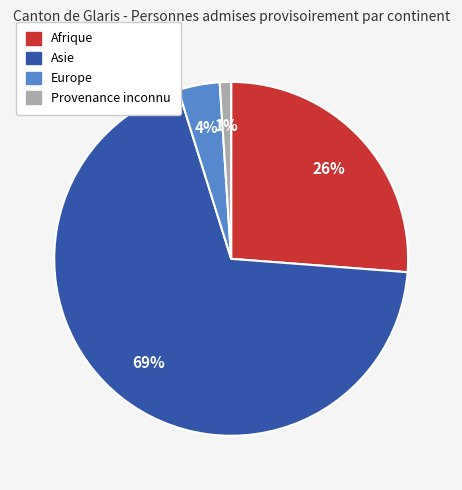

To the nearest percent, what is the average slice percentage?

25%